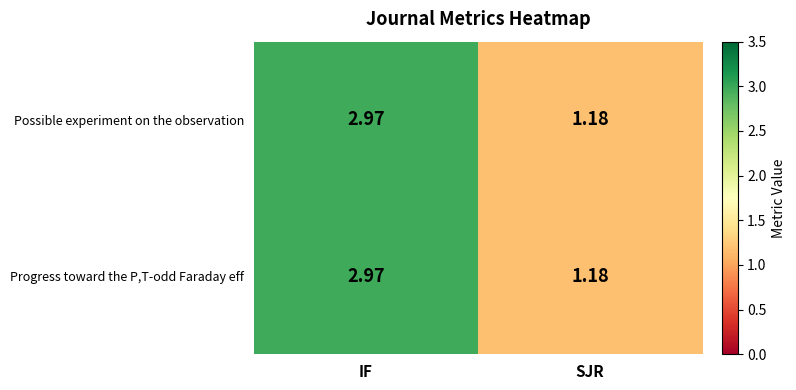

At which category is the sum across all series the highest?

IF